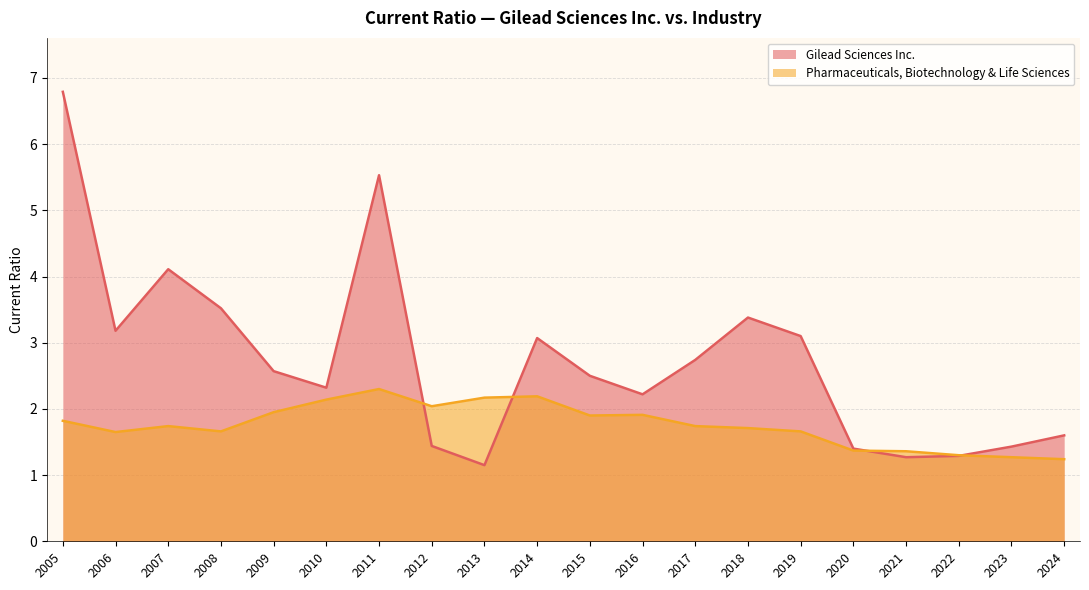

List the series in order of their peak value, lowest first.

Pharmaceuticals, Biotechnology & Life Sciences, Gilead Sciences Inc.